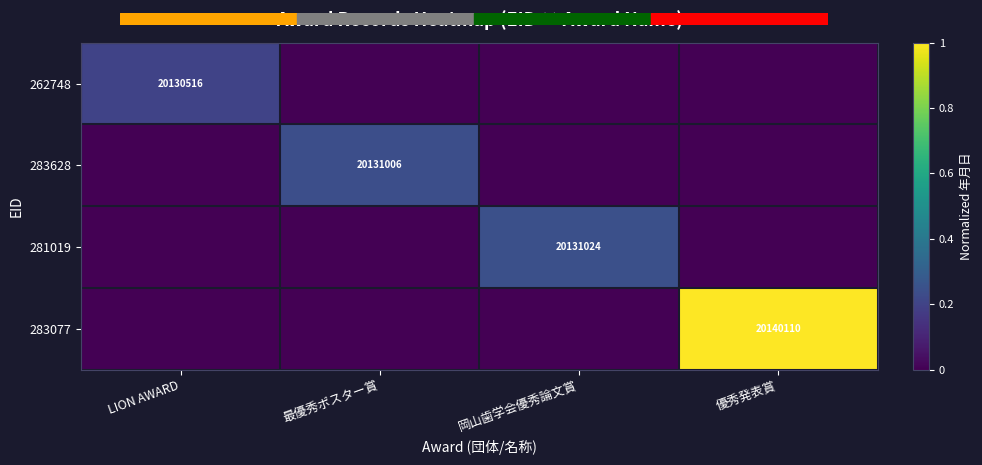

The 281019 series shows 20131024 at 岡山歯学会優秀論文賞. True or false?

True